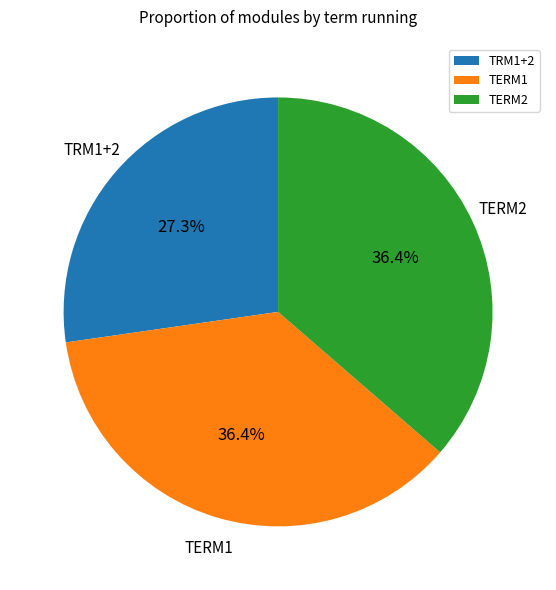

What is the total percentage of TRM1+2 and TERM1?

63.6%